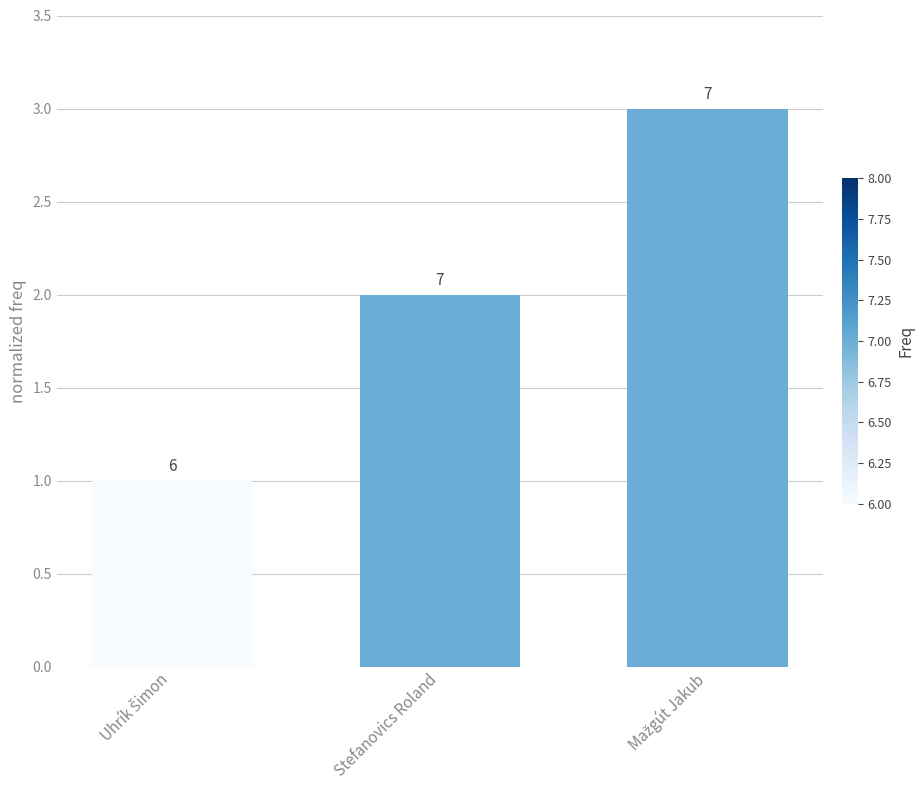

How many bars are there in total?

3